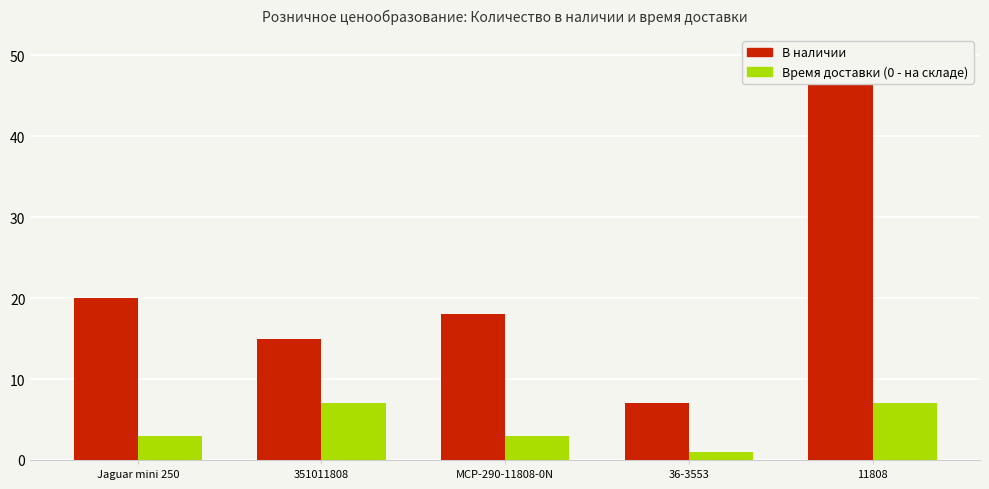

Between 351011808 and MCP-290-11808-0N, which is larger?

MCP-290-11808-0N